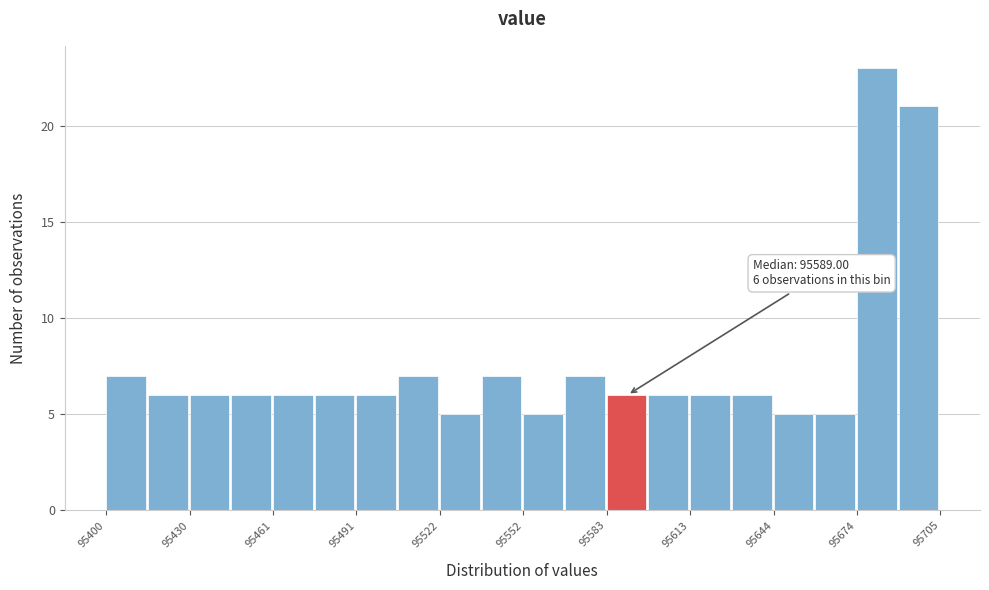

Around what value on the x-axis is the tallest bar? Give the approximate position of its centre, as read against the axis.

95680